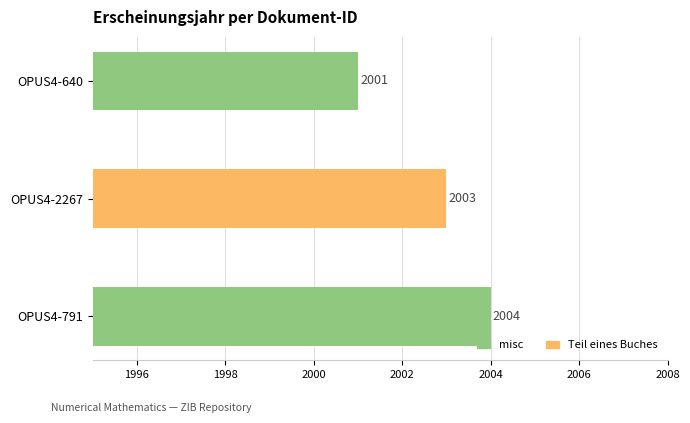

Rank the categories by value from highest to lowest.

OPUS4-791, OPUS4-2267, OPUS4-640